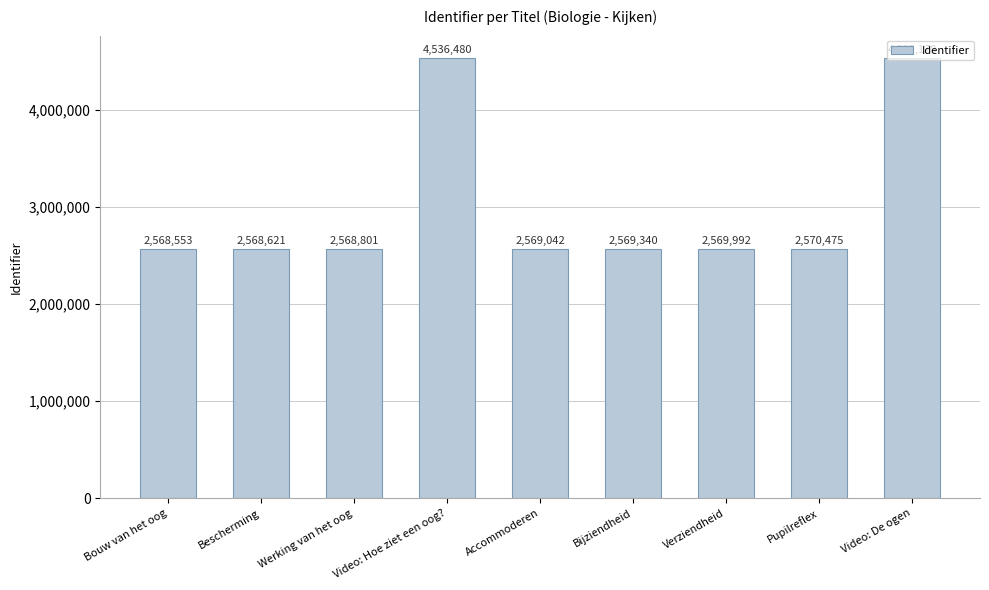

At which label is the value closest to 3552516?

Pupilreflex